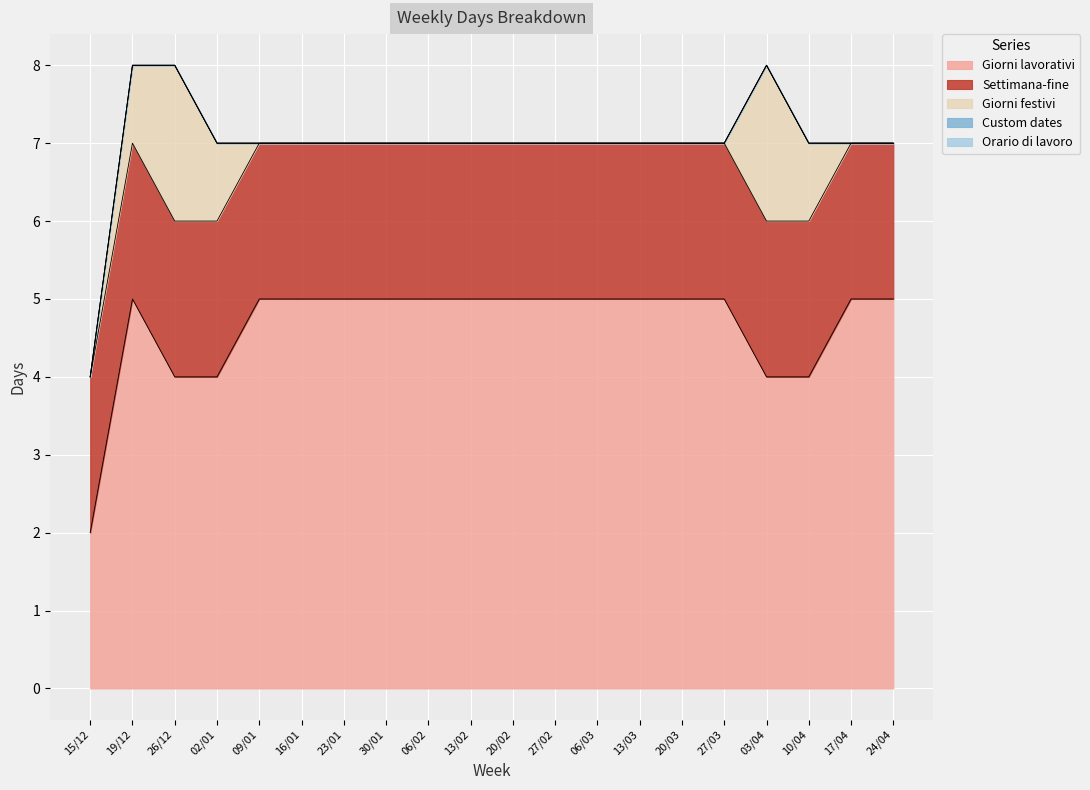

The Giorni lavorativi series shows 8 at 06/02. True or false?

False